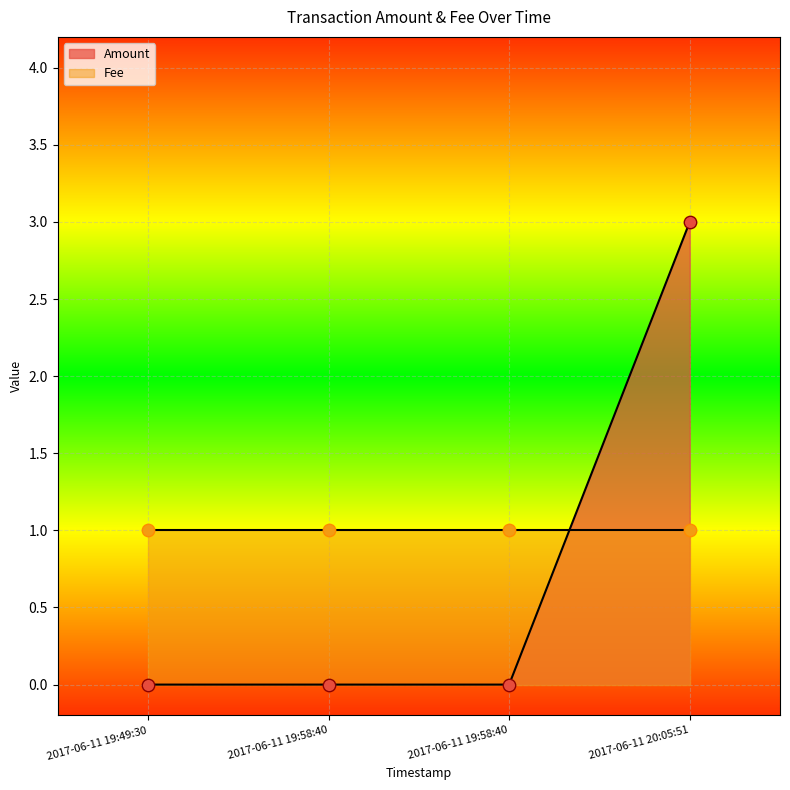

Which has a higher value, 2017-06-11 19:58:40 or 2017-06-11 20:05:51?

2017-06-11 20:05:51